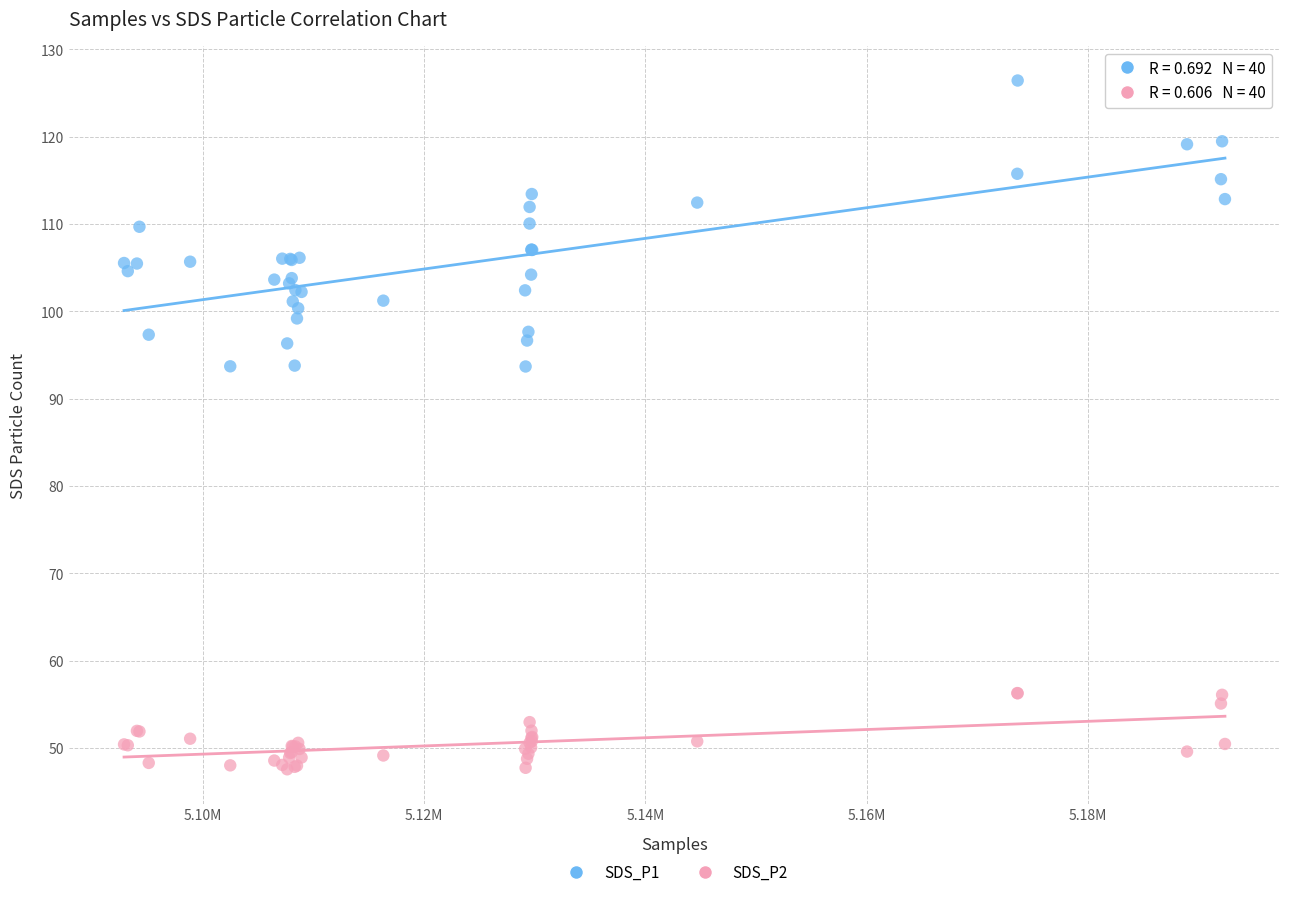

Which series reaches the maximum Y coordinate?

SDS_P1